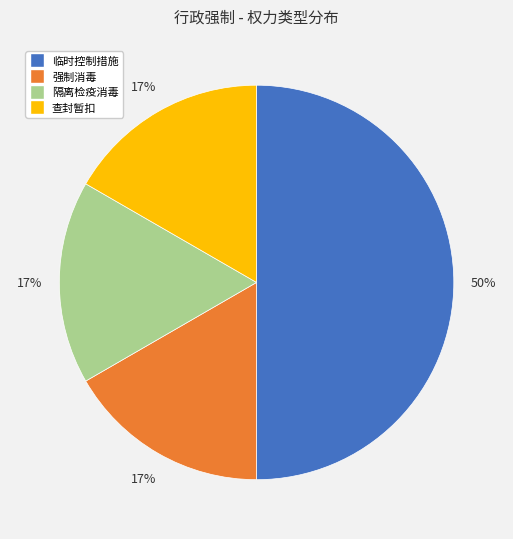

Count the number of slices in the pie.

4